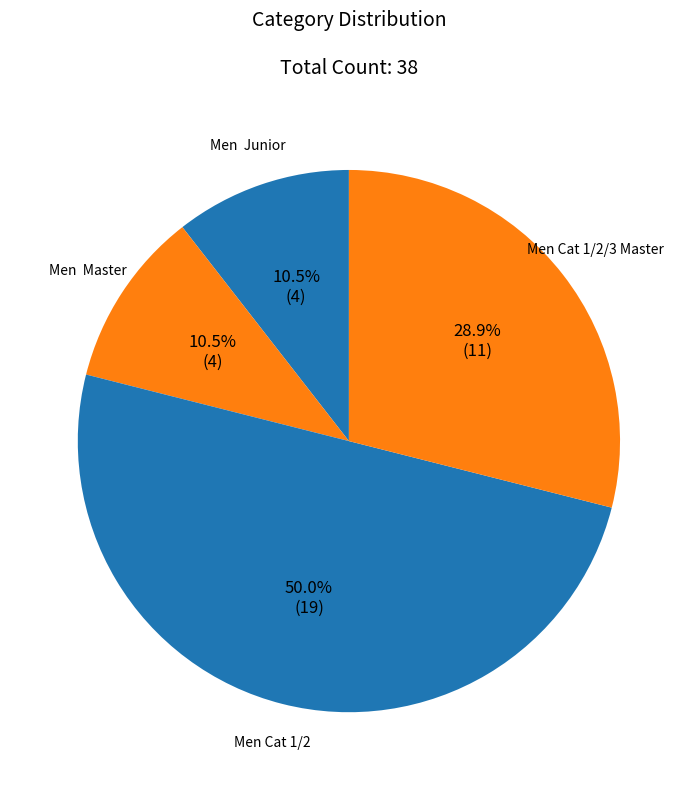

Which category has the biggest portion of the pie?

Men Cat 1/2